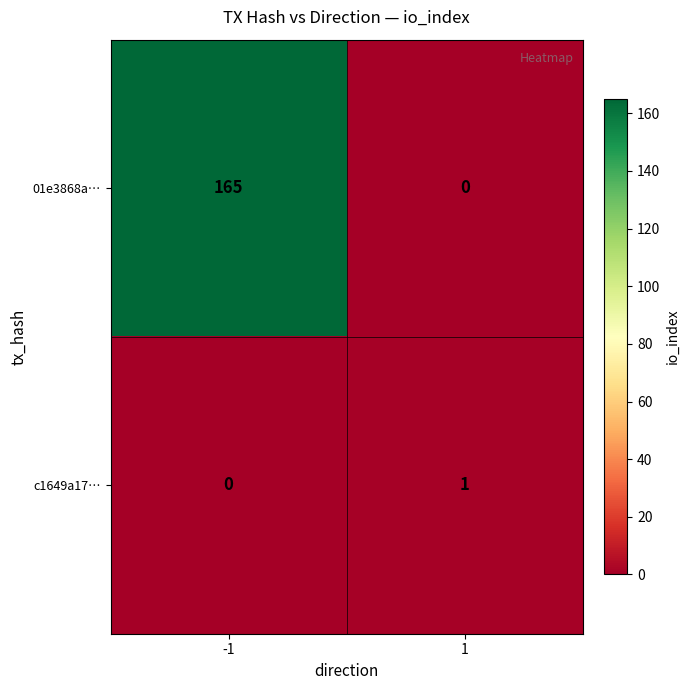

At which category is the sum across all series the highest?

-1